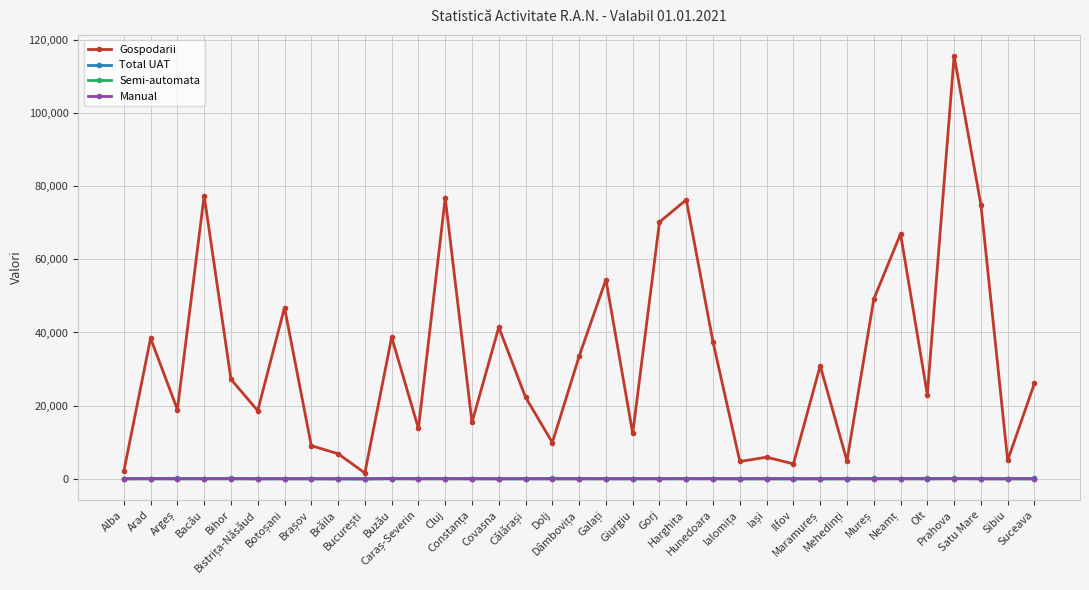

What is the greatest value displayed?

115544